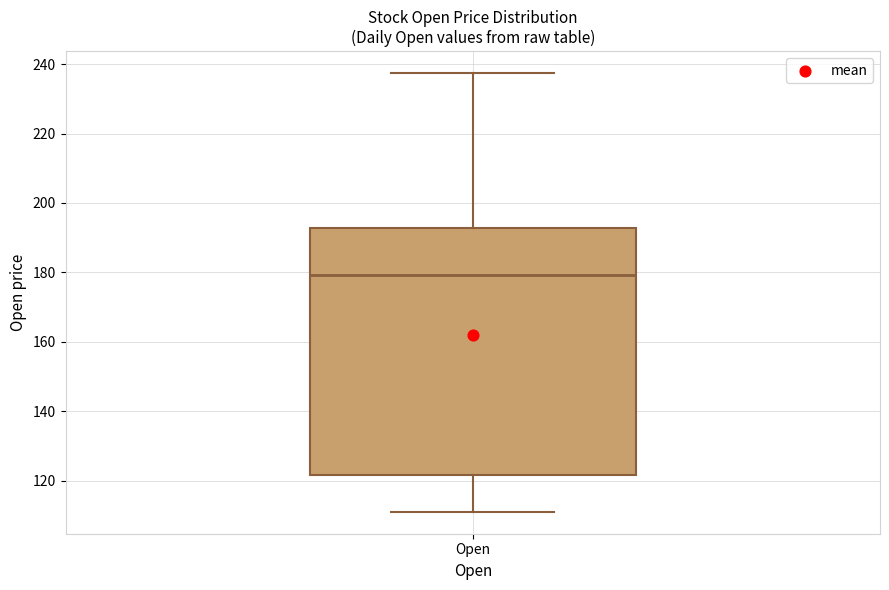

Read this box plot against the y-axis: the position of the median line, the range covered by the box, and the ends of both whiskers. The values are not printed on the chart, so give them approximately, as read against the axis.

median 180, box 122 to 192, whiskers 112 to 238